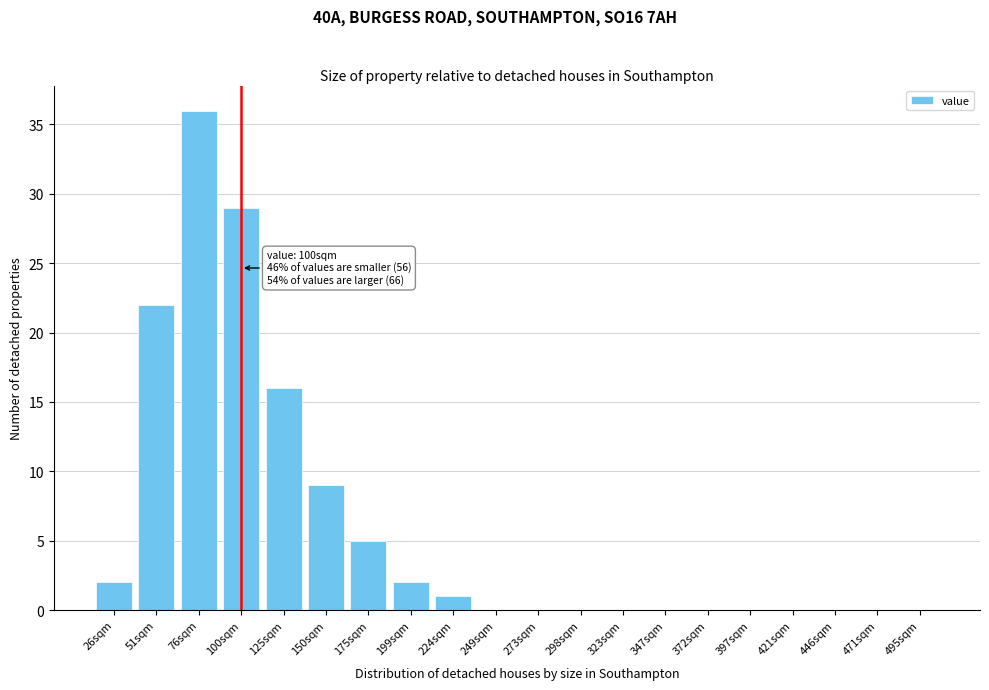

Reading right to left, what are all the values shown in this chart?

495sqm=0	471sqm=0	446sqm=0	421sqm=0	397sqm=0	372sqm=0	347sqm=0	323sqm=0	298sqm=0	273sqm=0	249sqm=0	224sqm=1	199sqm=2	175sqm=5	150sqm=9	125sqm=16	100sqm=29	76sqm=36	51sqm=22	26sqm=2